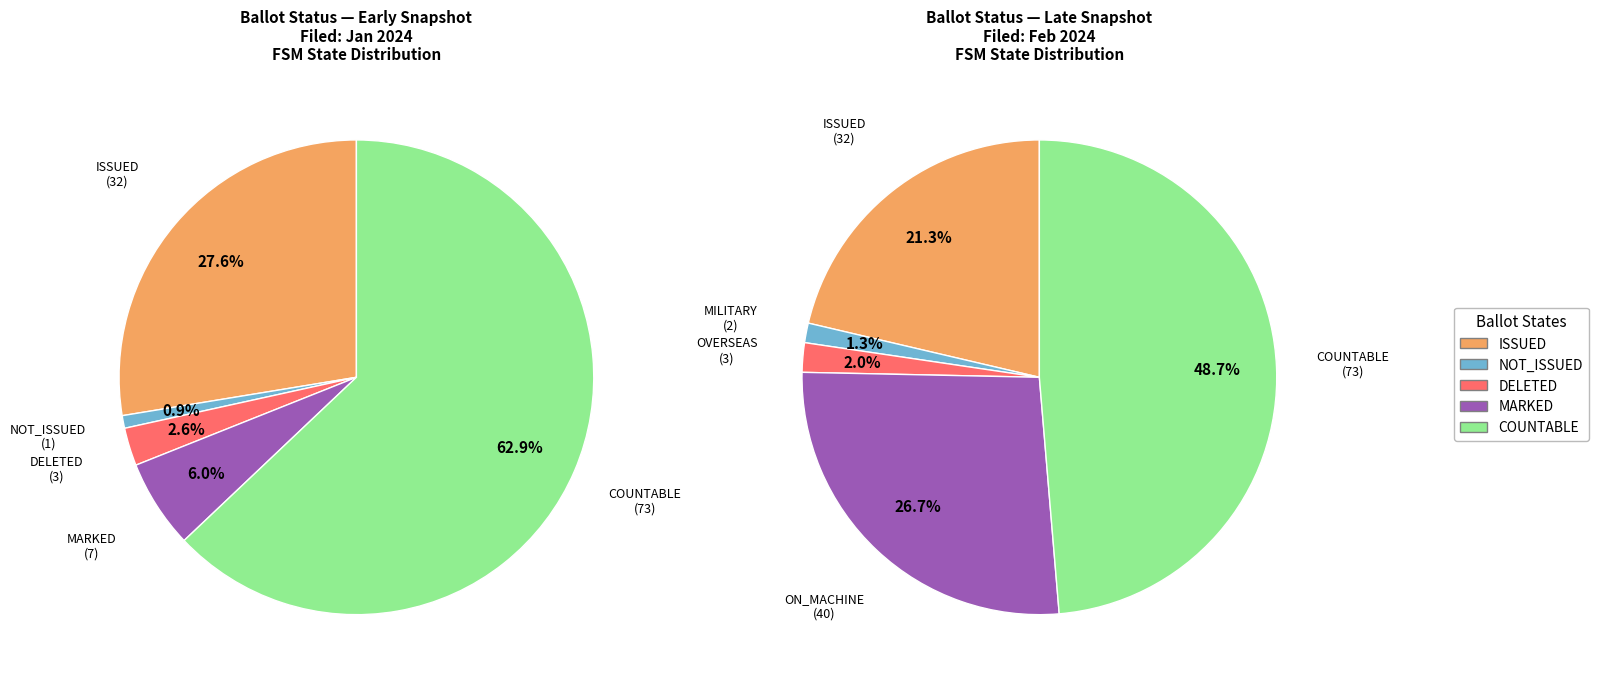

The COUNTABLE slice represents 11% of the pie. True or false?

False